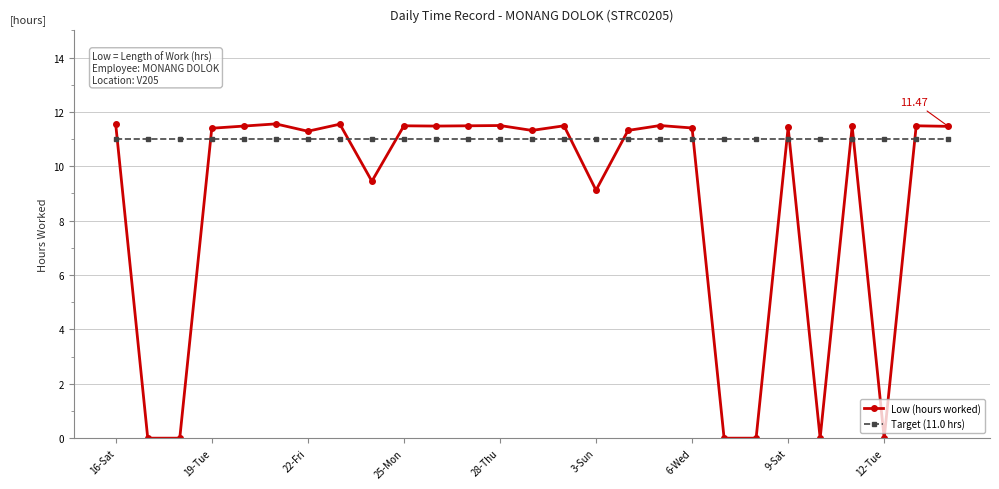

True or false: Low (hours worked) has more than 1 interior local peaks.

True